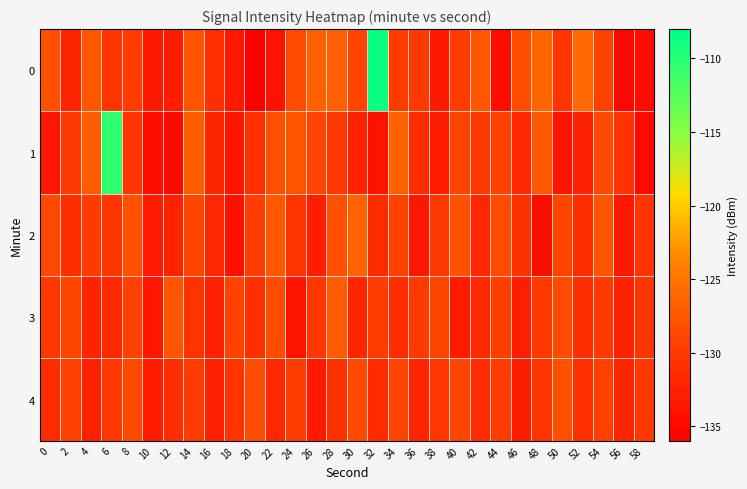

At which category is the sum across all series the highest?

6